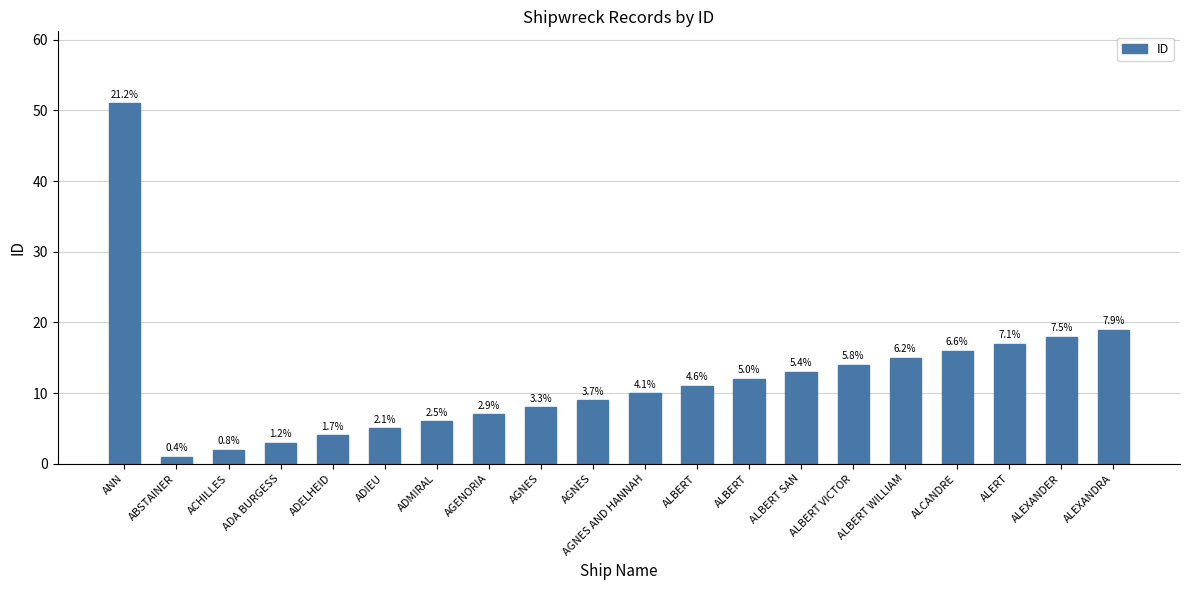

Does the chart contain any negative values?

No